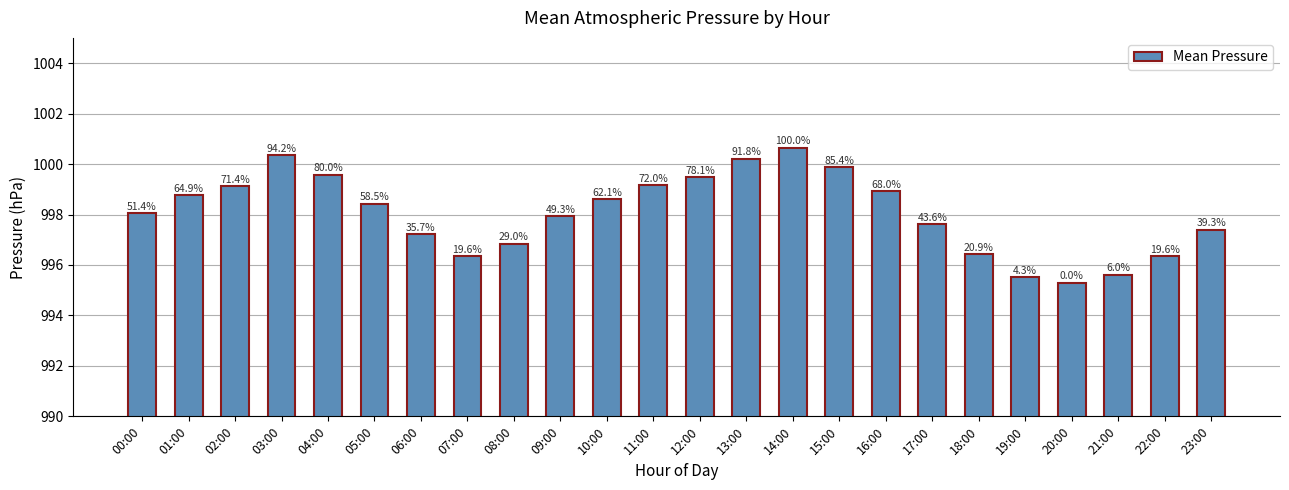

At which label does the data first exceed 998?

00:00